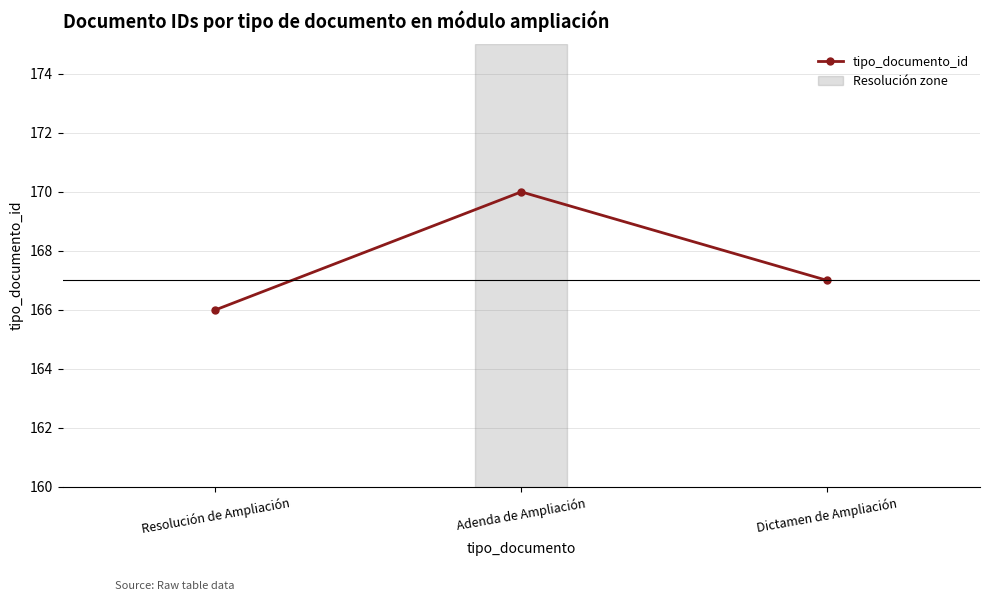

The chart shows a value of 167 at Dictamen de Ampliación. True or false?

True